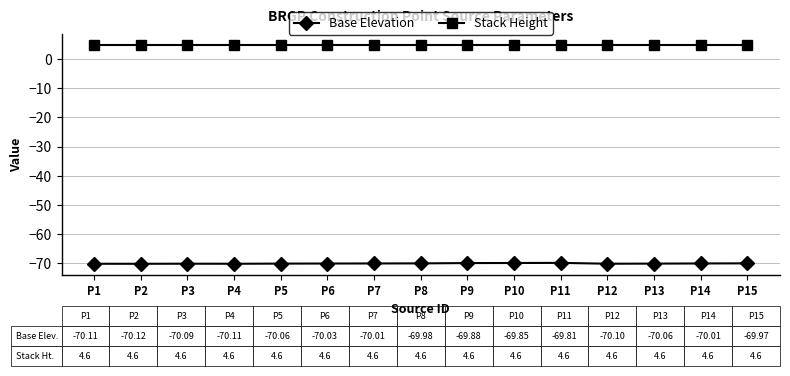

What is the minimum value for Base Elevation?

-70.1